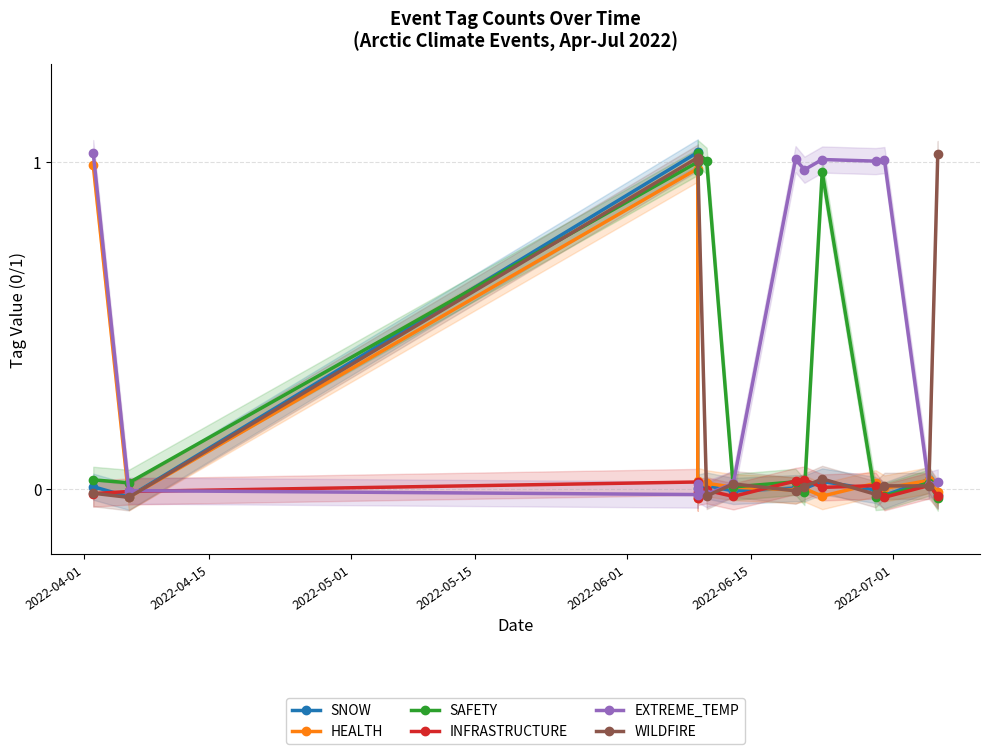

Reading left to right, transcribe all the data shown in this chart.

SNOW: 0.0	-0.0	1.0	-0.0	0.0	0.0	-0.0	0.0	0.0	0.0	-0.0	-0.0	0.0	-0.0
HEALTH: 1.0	-0.0	1.0	-0.0	0.0	0.0	0.0	-0.0	0.0	-0.0	0.0	0.0	0.0	-0.0
SAFETY: 0.0	0.0	1.0	1.0	1.0	1.0	0.0	0.0	-0.0	1.0	-0.0	-0.0	0.0	-0.0
INFRASTRUCTURE: -0.0	-0.0	0.0	-0.0	-0.0	-0.0	-0.0	0.0	0.0	0.0	0.0	-0.0	0.0	-0.0
EXTREME_TEMP: 1.0	-0.0	-0.0	0.0	-0.0	-0.0	0.0	1.0	1.0	1.0	1.0	1.0	0.0	0.0
WILDFIRE: -0.0	-0.0	1.0	1.0	1.0	-0.0	0.0	-0.0	0.0	0.0	-0.0	0.0	0.0	1.0